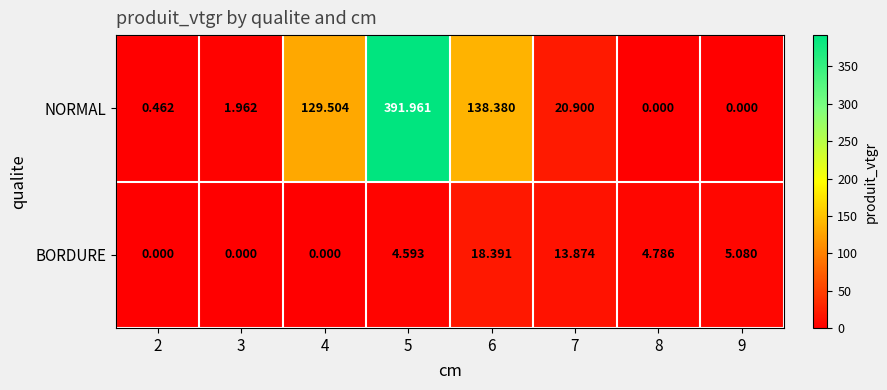

Rank the series by their average value, from lowest to highest.

BORDURE, NORMAL